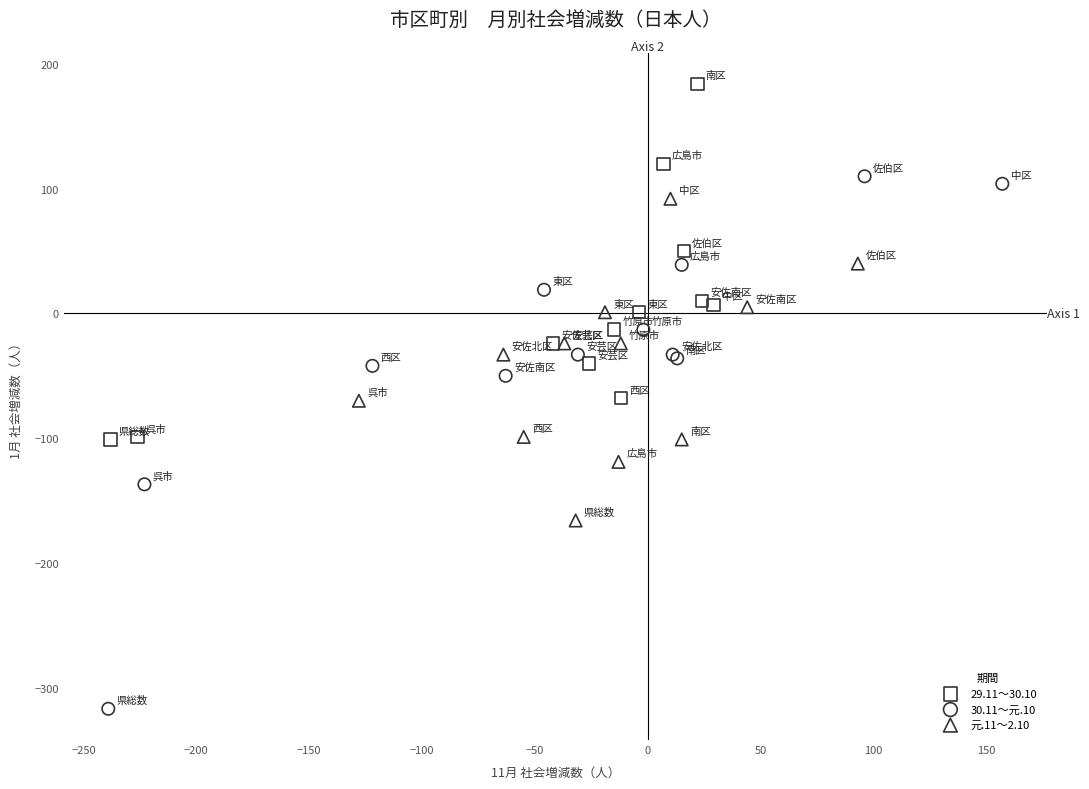

Which series contains the highest Y value?

29.11～30.10